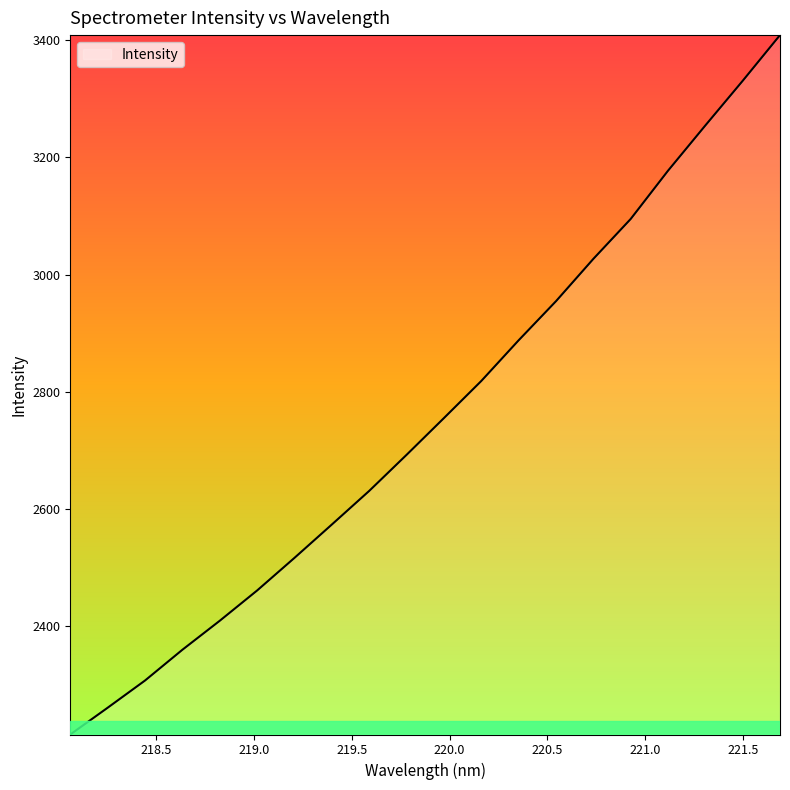

What is the difference between the maximum and minimum values?

1192.8